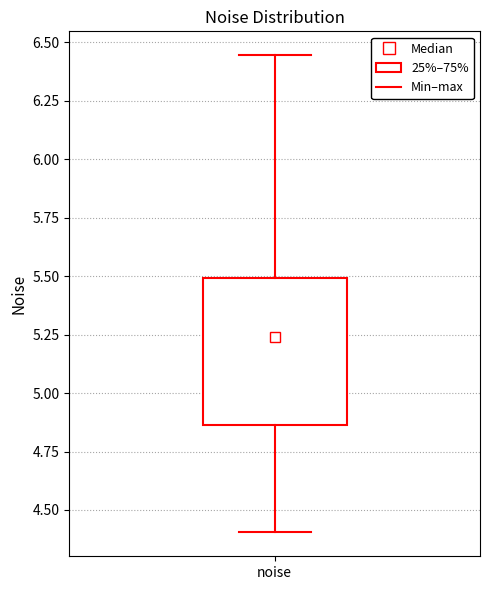

Transcribe this box plot: give where the median line is, the range the box spans, and where the two whiskers end, as read against the y-axis. The values are not printed on the chart, so give them approximately, as read against the axis.

median 5.25, box 4.85 to 5.50, whiskers 4.40 to 6.45